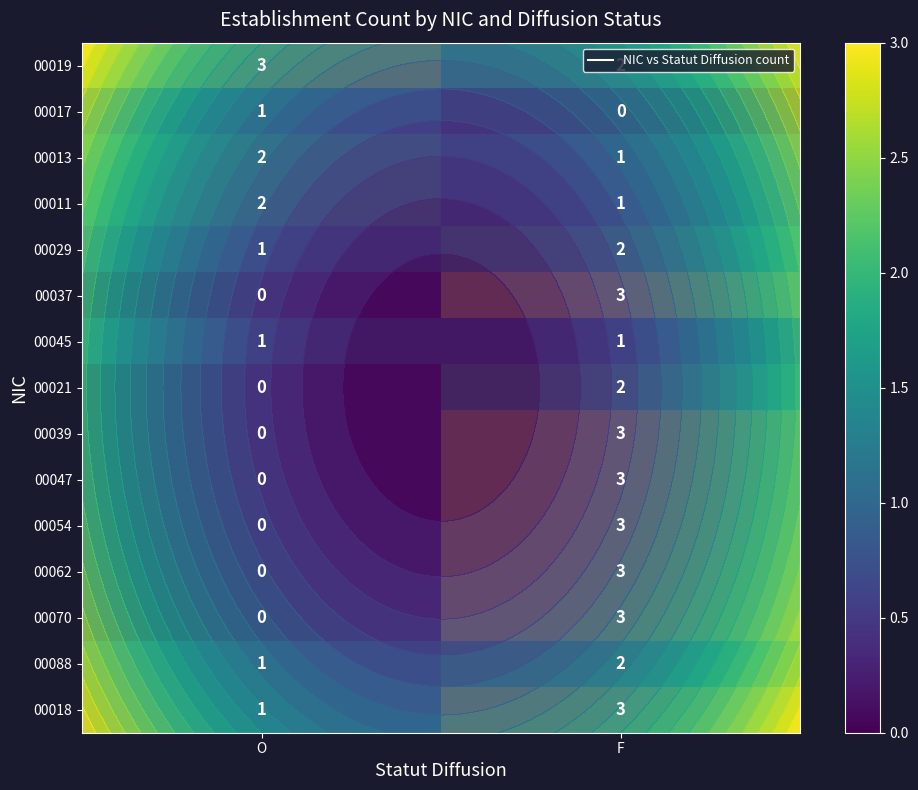

What is the spread (max minus min) of values at F?

3